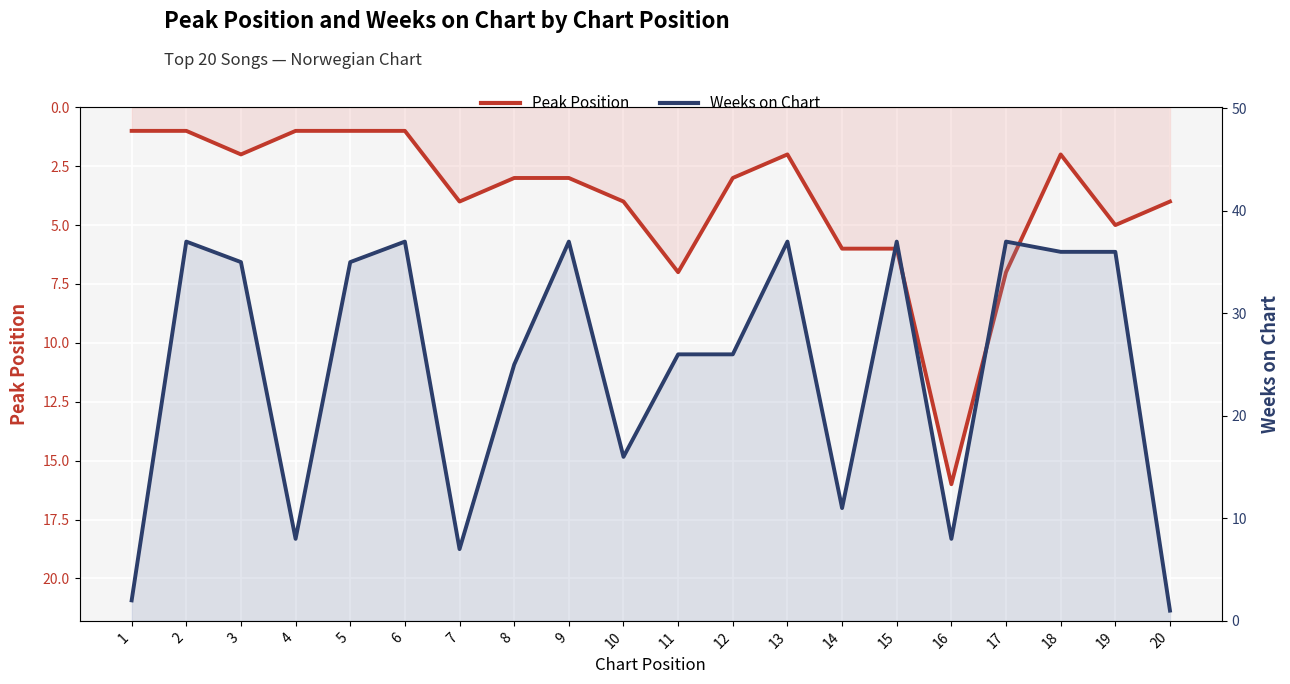

What are all the series names shown in the legend?

Peak Position, Weeks on Chart